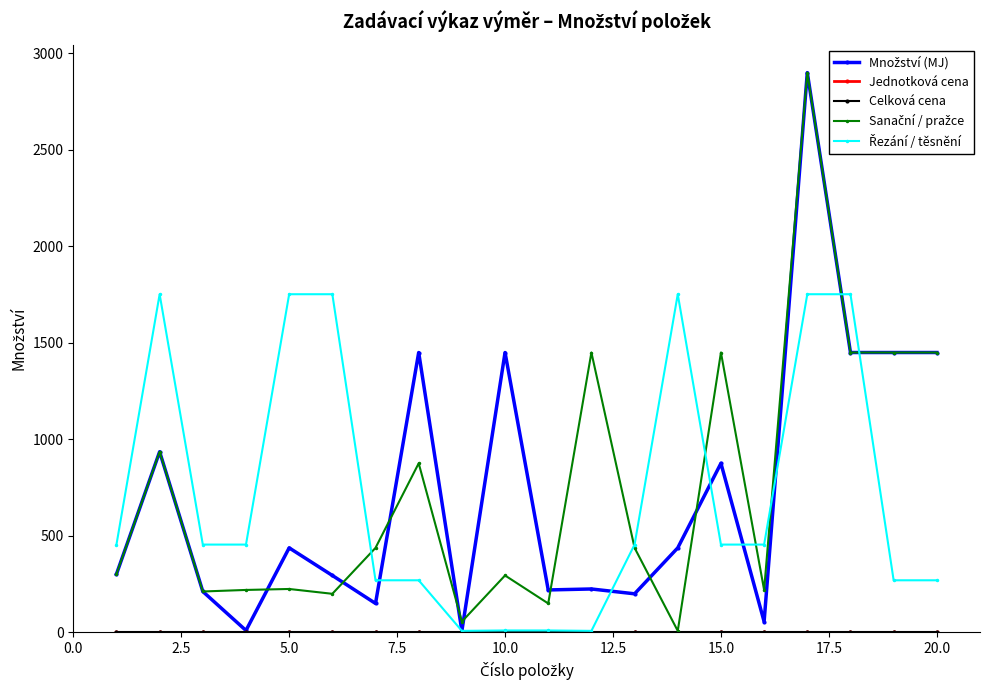

Does the chart have visible grid lines?

No